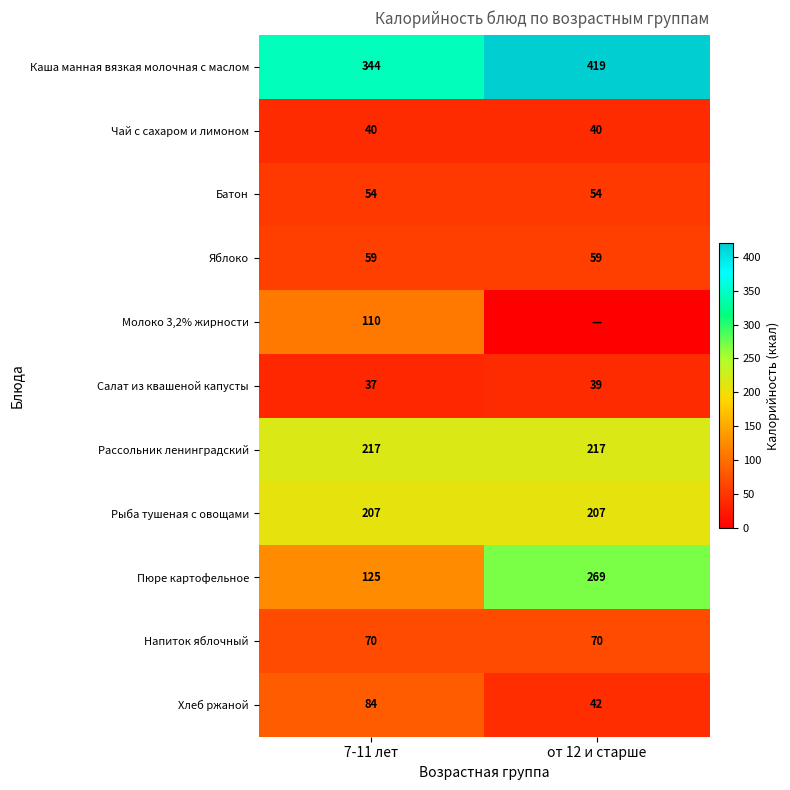

What is the difference between the maximum and minimum values in the Хлеб ржаной series?

42